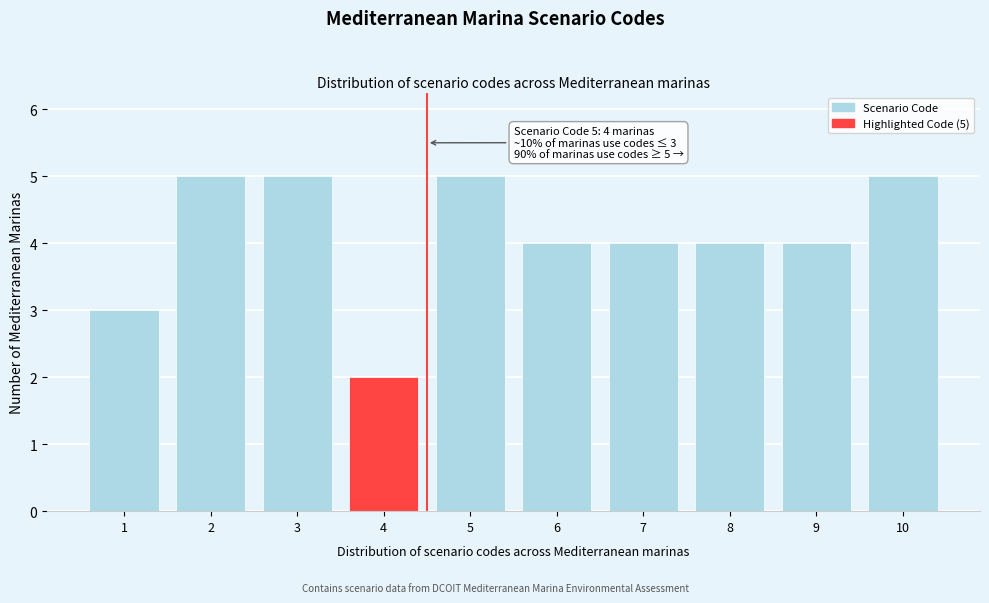

Reading left to right, what are all the values shown in this chart?

3	5	5	2	5	4	4	4	4	5